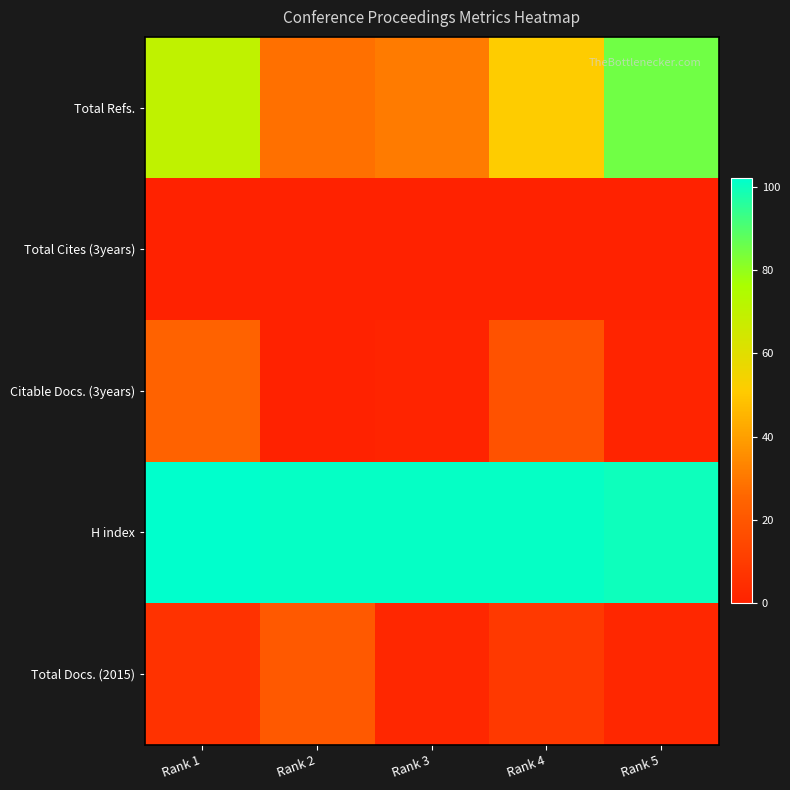

Which has a higher value, Rank 5 or Rank 3?

Rank 5